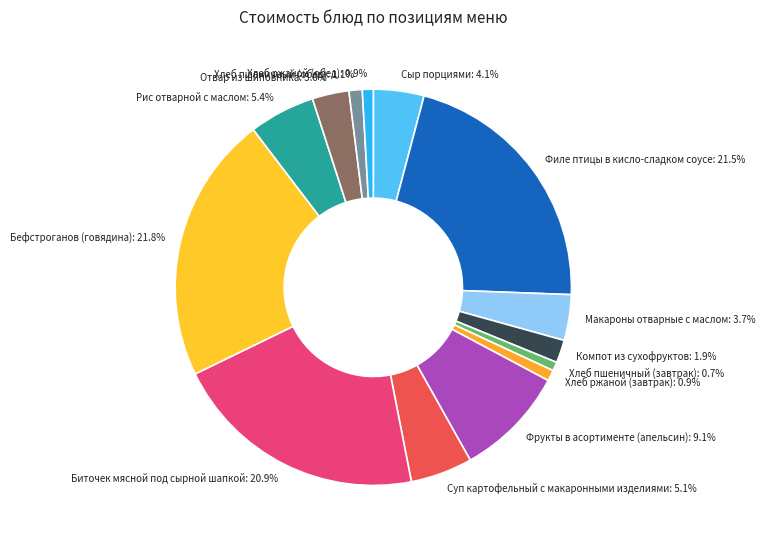

What portion of the pie excludes Сыр порциями?

95.9%